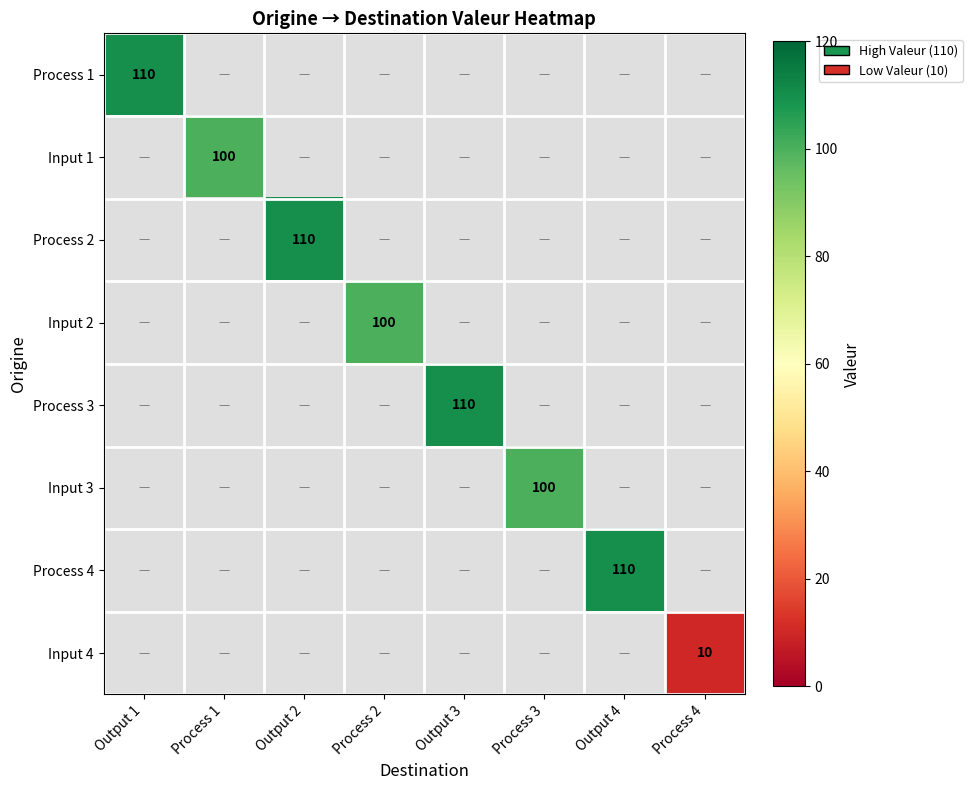

Is the value of Process 3 at Process 4 greater than the value of Process 4 at Process 4?

No